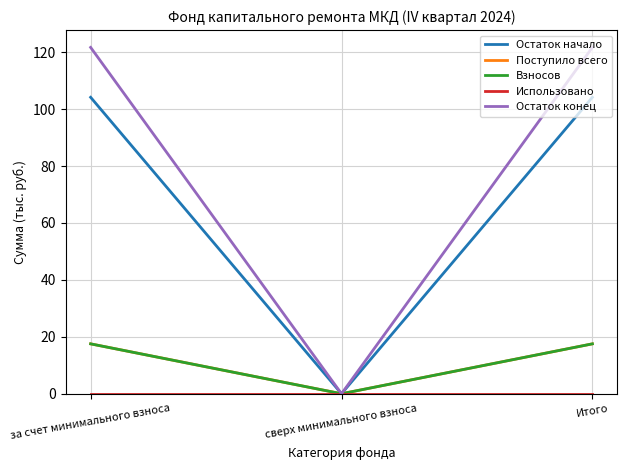

Does the chart display data point markers on the line(s)?

No